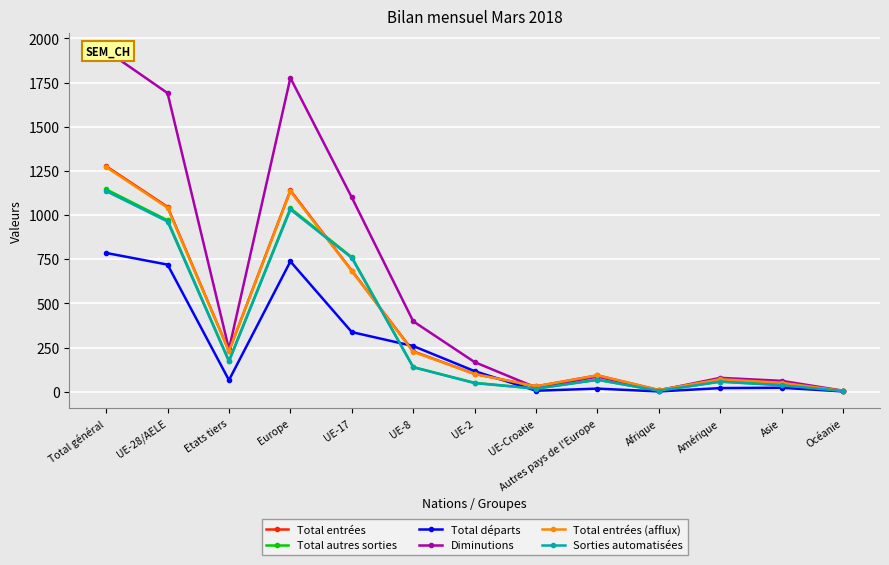

What are all the series names shown in the legend?

Total entrées, Total autres sorties, Total départs, Diminutions, Total entrées (afflux), Sorties automatisées